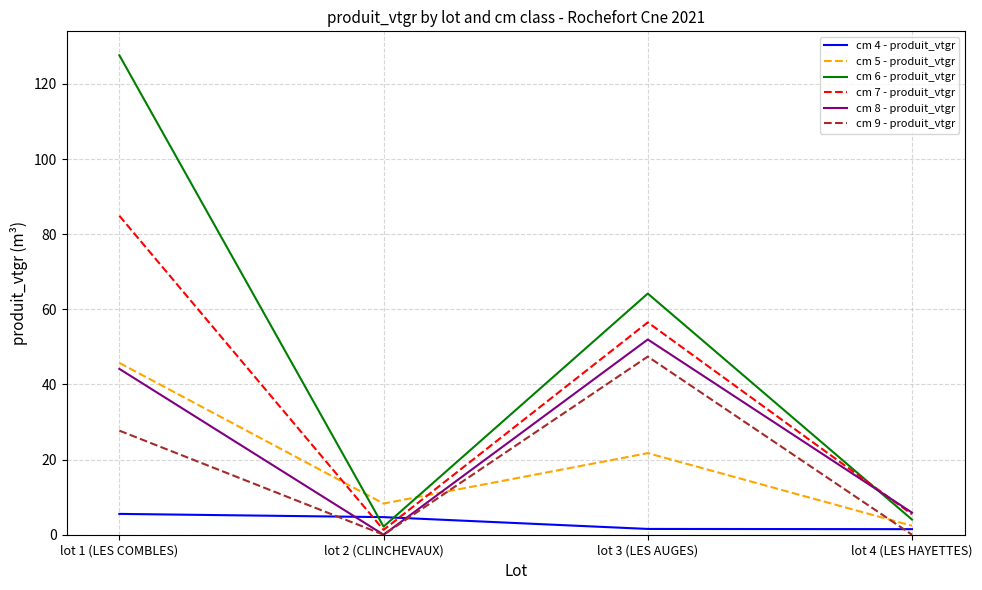

At how many categories does at least one series exceed 37?

2